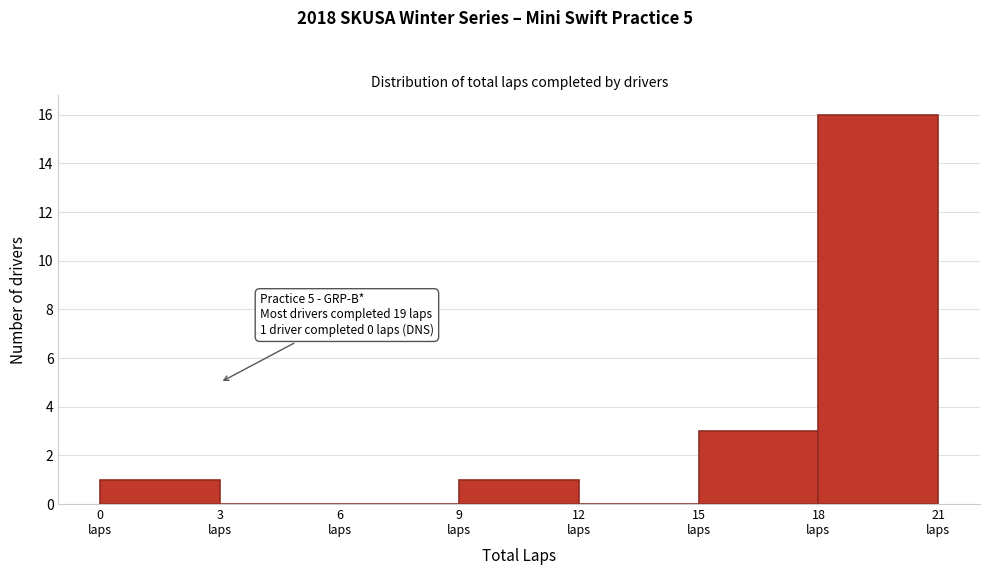

Which range on the x-axis has the tallest bar?

18 to 21